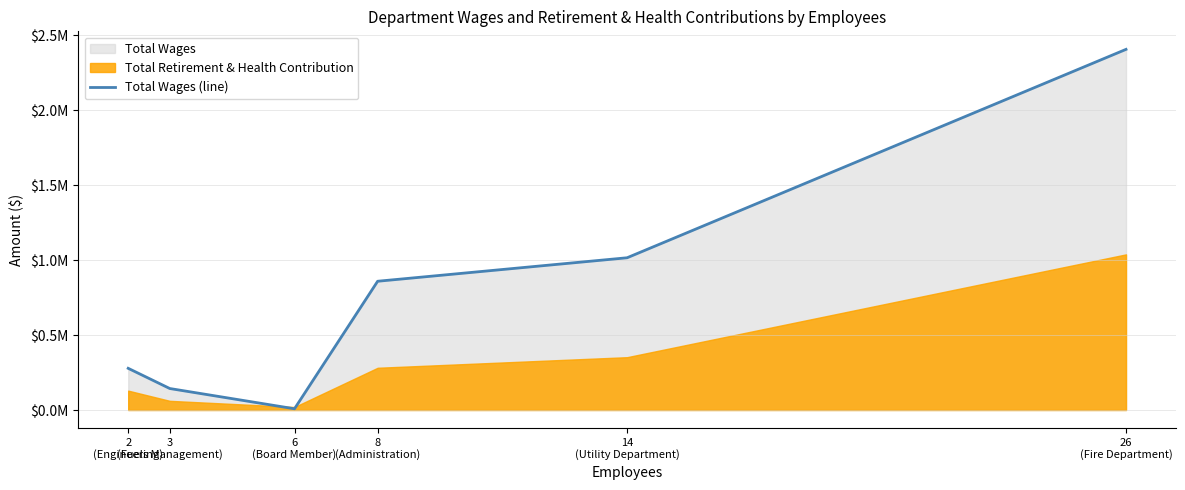

At which label is the value closest to 1206444?

14
(Utility Department)